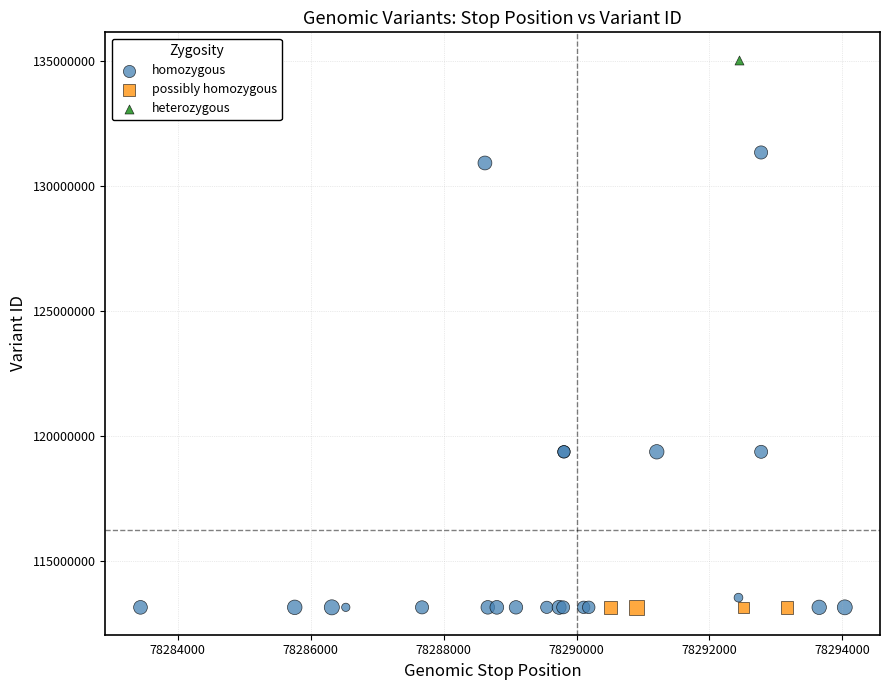

What are all the series names shown in the legend?

homozygous, possibly homozygous, heterozygous